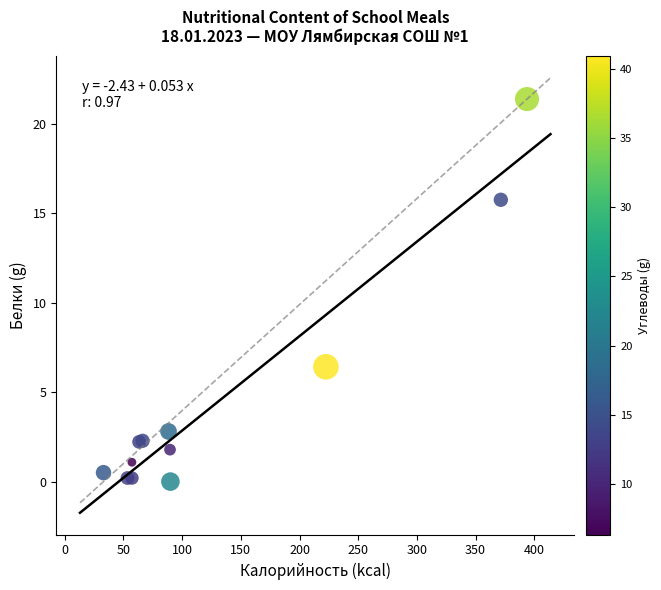

What Y value in the scatter plot is closest to 10?

6.4